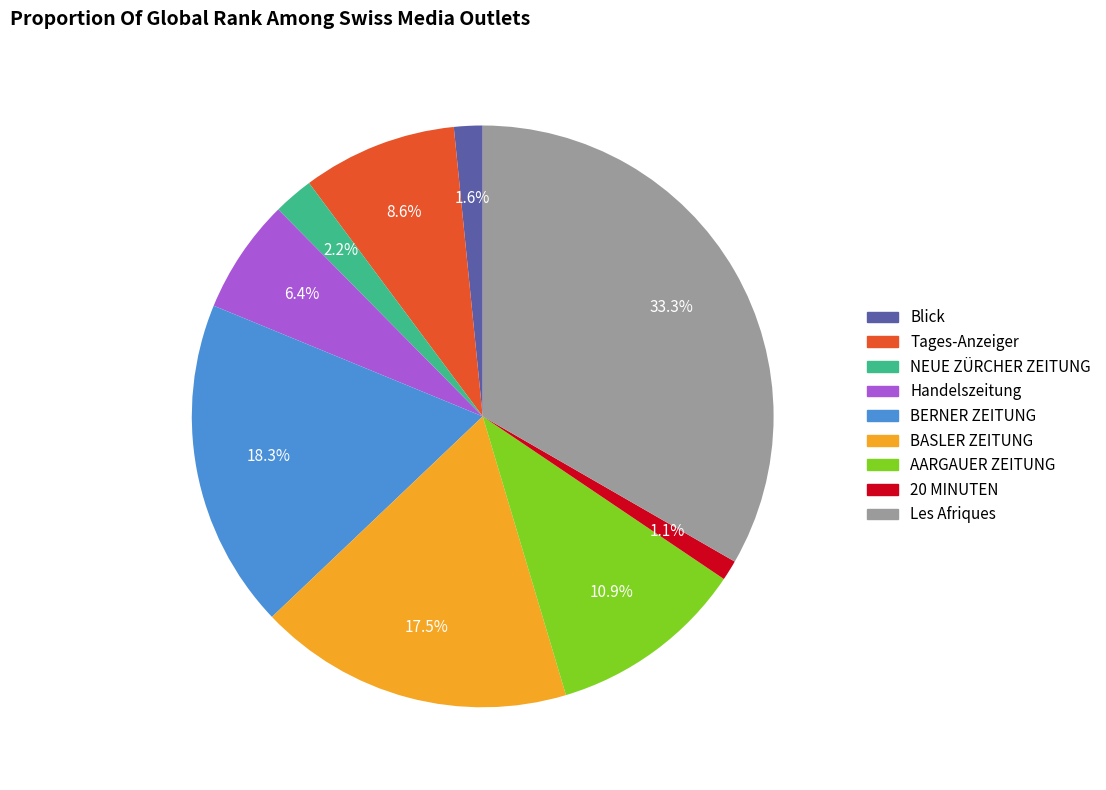

To the nearest percent, what is the difference between the largest and smallest slice percentages?

32%